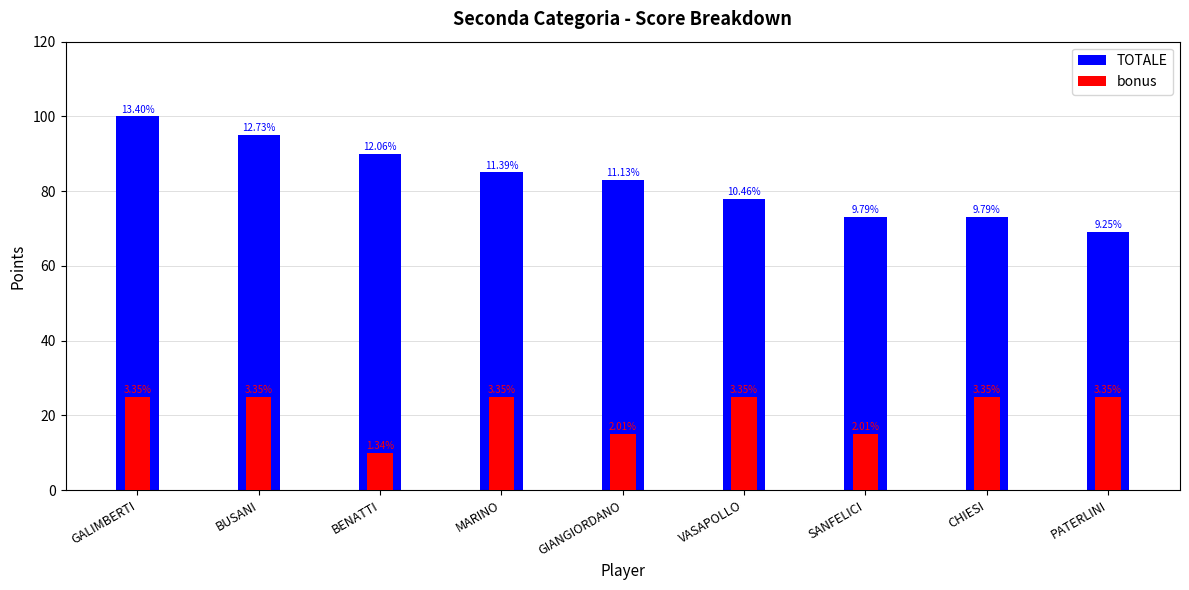

Is it true that TOTALE equals 73 at CHIESI?

True